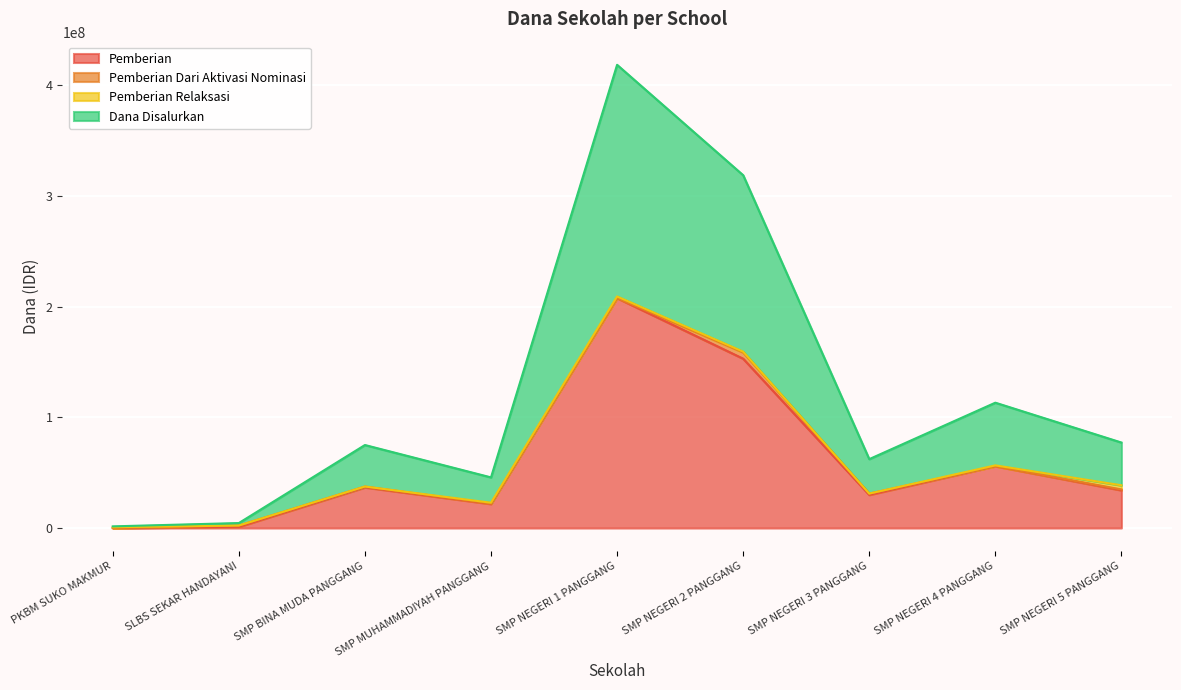

Does the chart display data point markers on the line(s)?

No